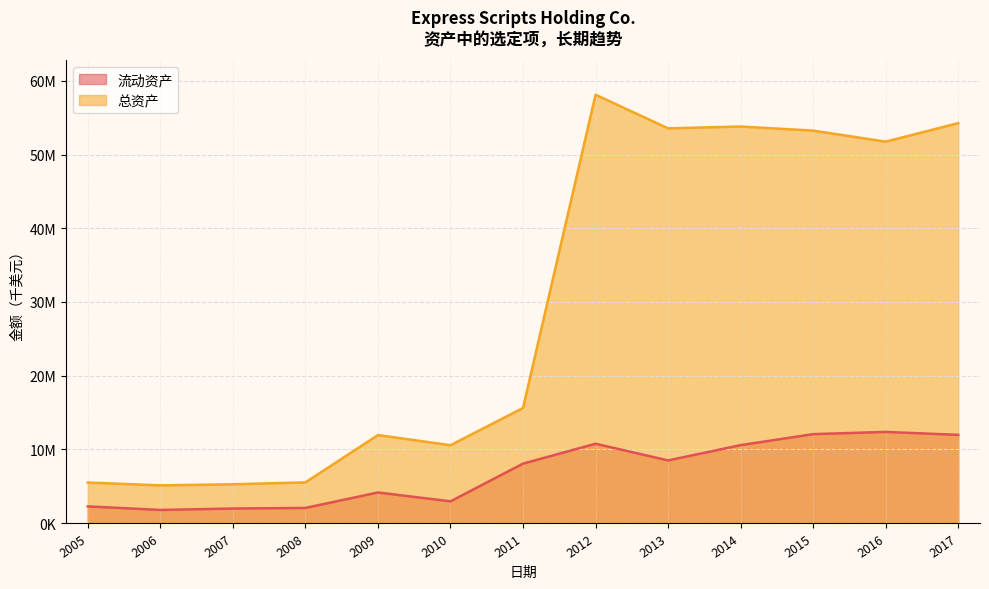

Which series has the largest total across all categories?

总资产